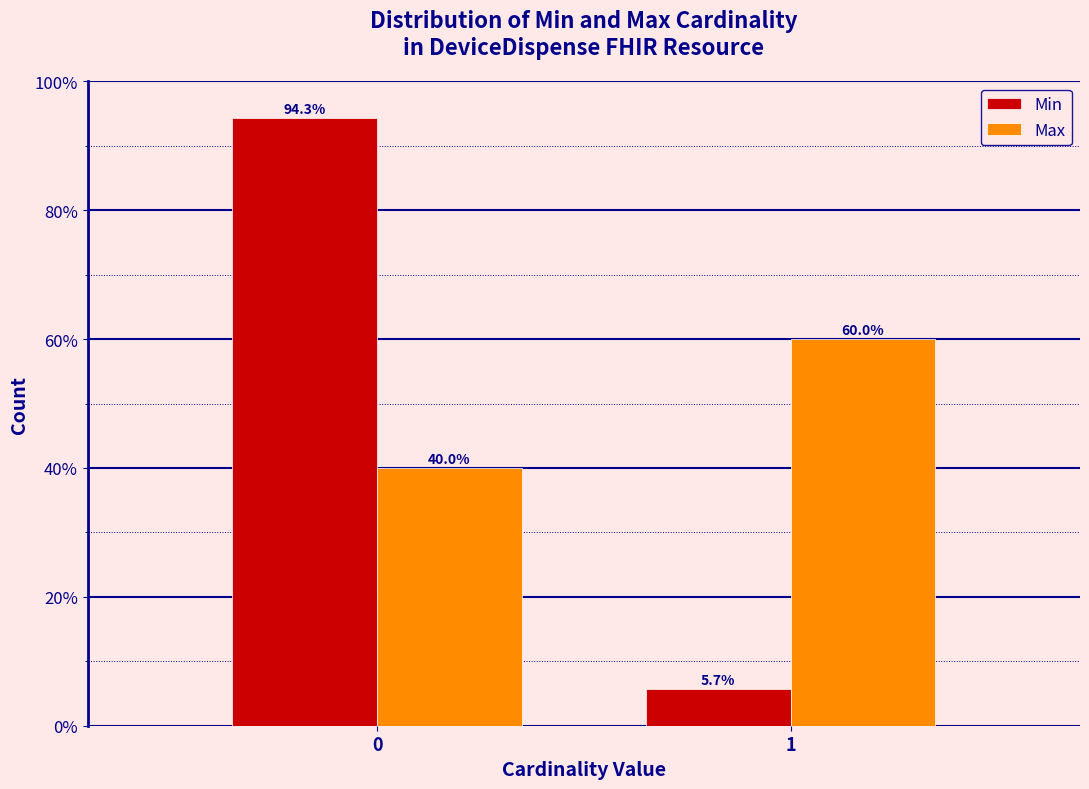

Reading left to right, extract all data points from this chart.

Min: 94.3	5.7
Max: 40.0	60.0